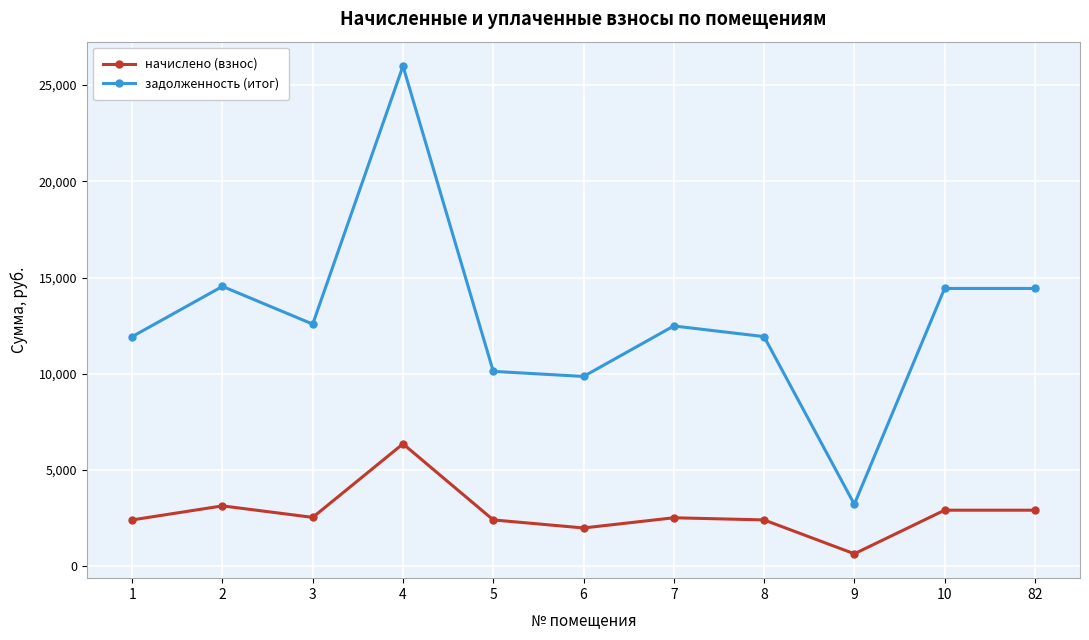

The value of задолженность (итог) at 4 is 9954.1. True or false?

False